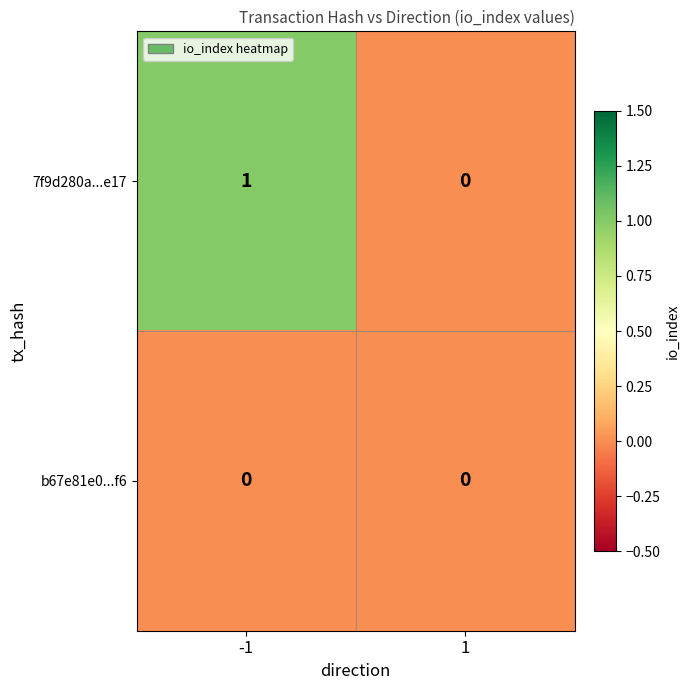

Reading left to right, list all the values displayed in this chart.

7f9d280a...e17: 1	0
b67e81e0...f6: 0	0